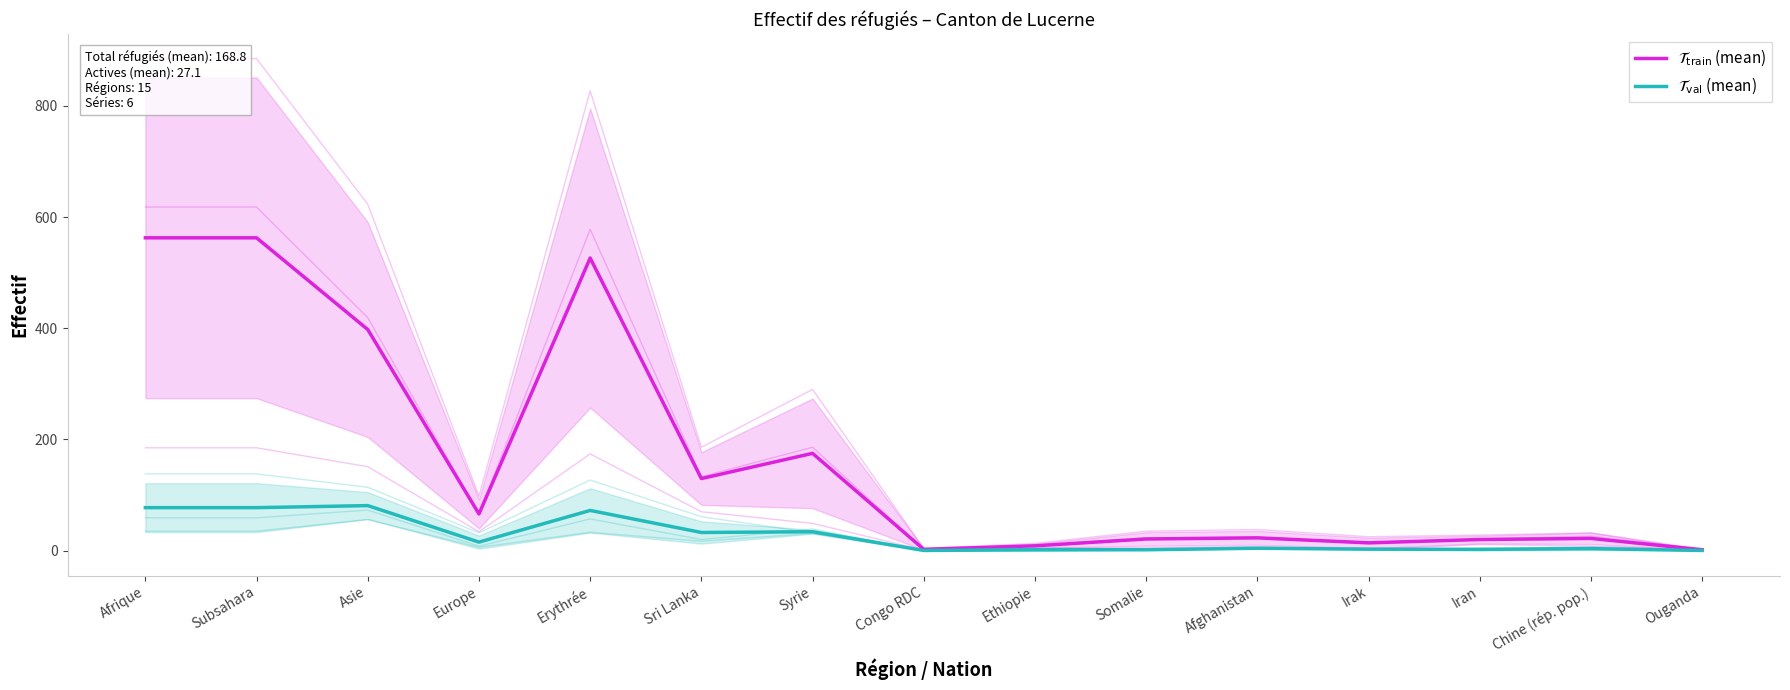

What position from the right is Congo RDC?

8